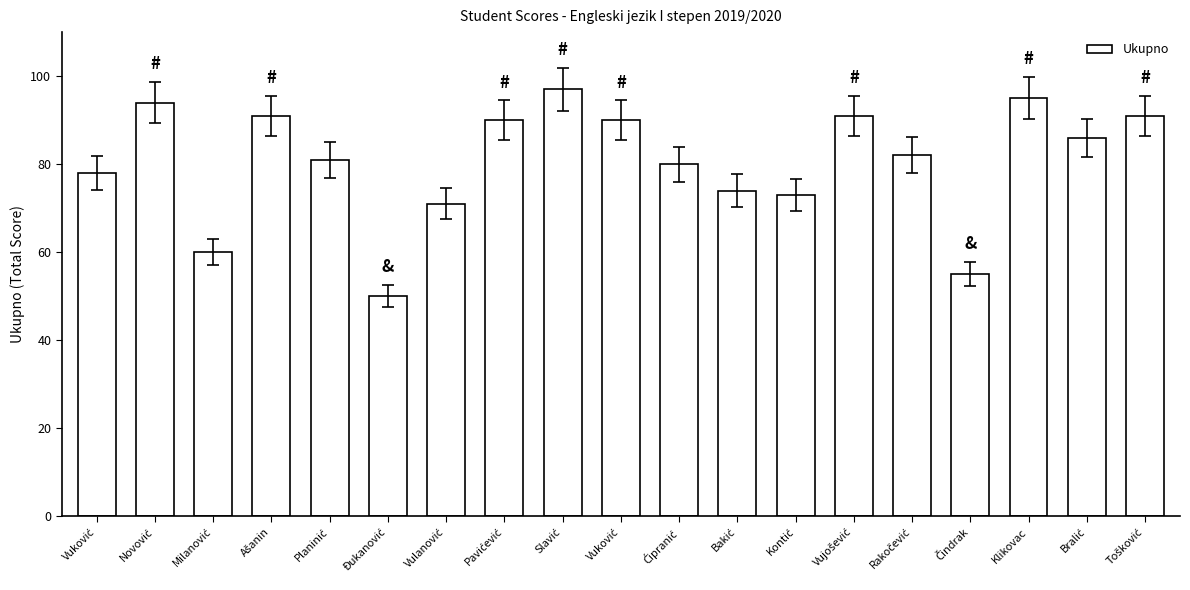

Between Vuković and Slavić, which is larger?

Slavić